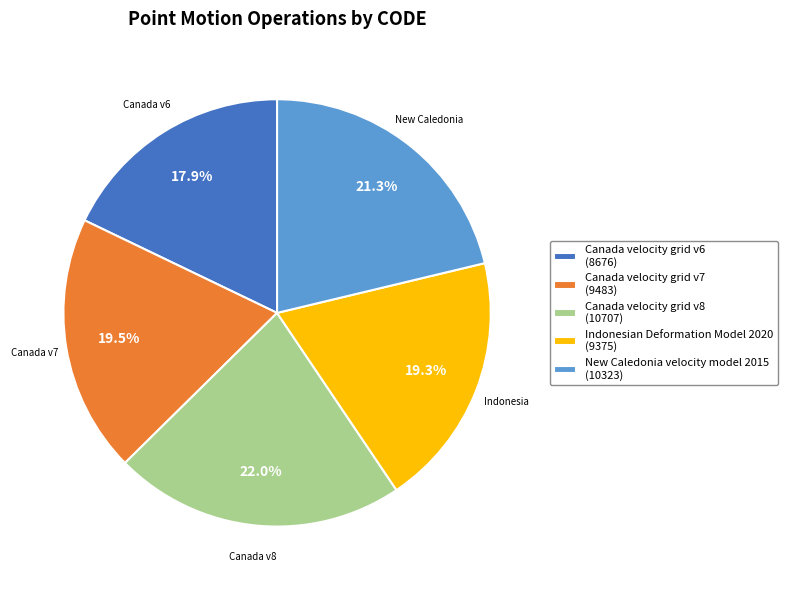

What is the ratio of the value at Canada velocity grid v7 to the value at Canada velocity grid v6?

1.1